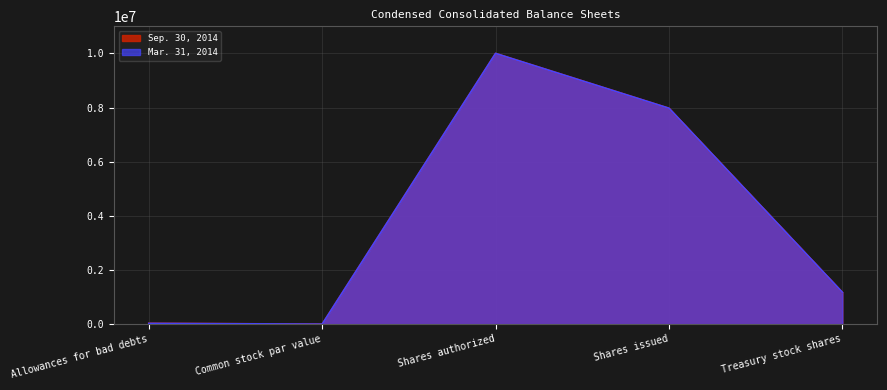

Between Common stock par value and Treasury stock shares, which series saw the biggest shift?

Sep. 30, 2014